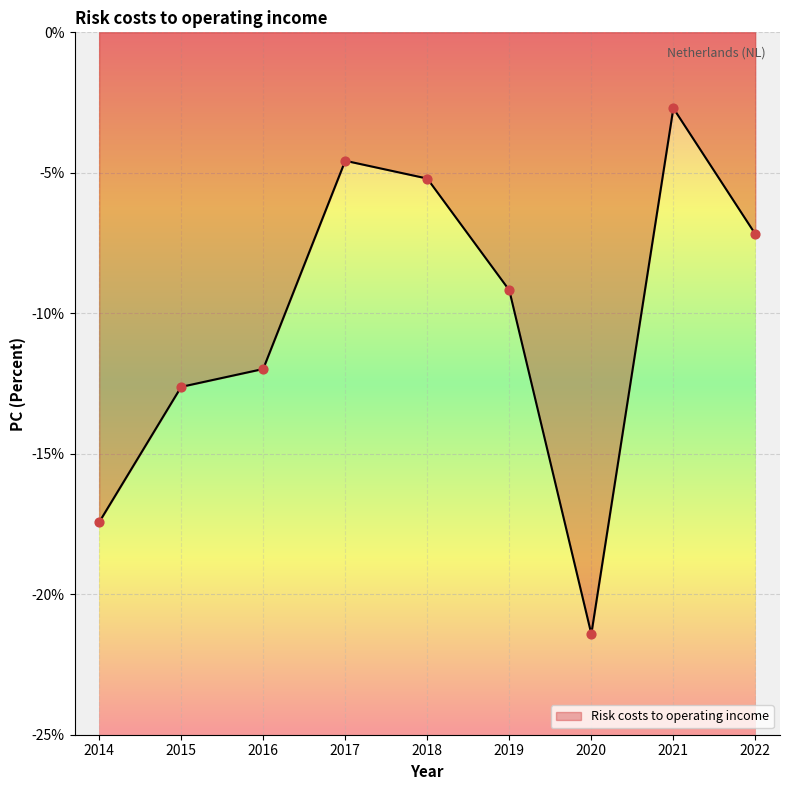

Which has a higher value, 2015 or 2019?

2019